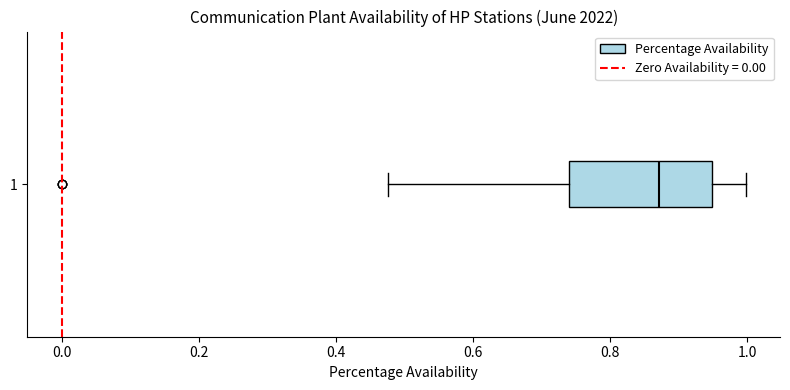

Read this box plot against the x-axis: the position of the median line, the range covered by the box, and the ends of both whiskers. The values are not printed on the chart, so give them approximately, as read against the axis.

median 0.88, box 0.74 to 0.94, whiskers 0.48 to 1.00